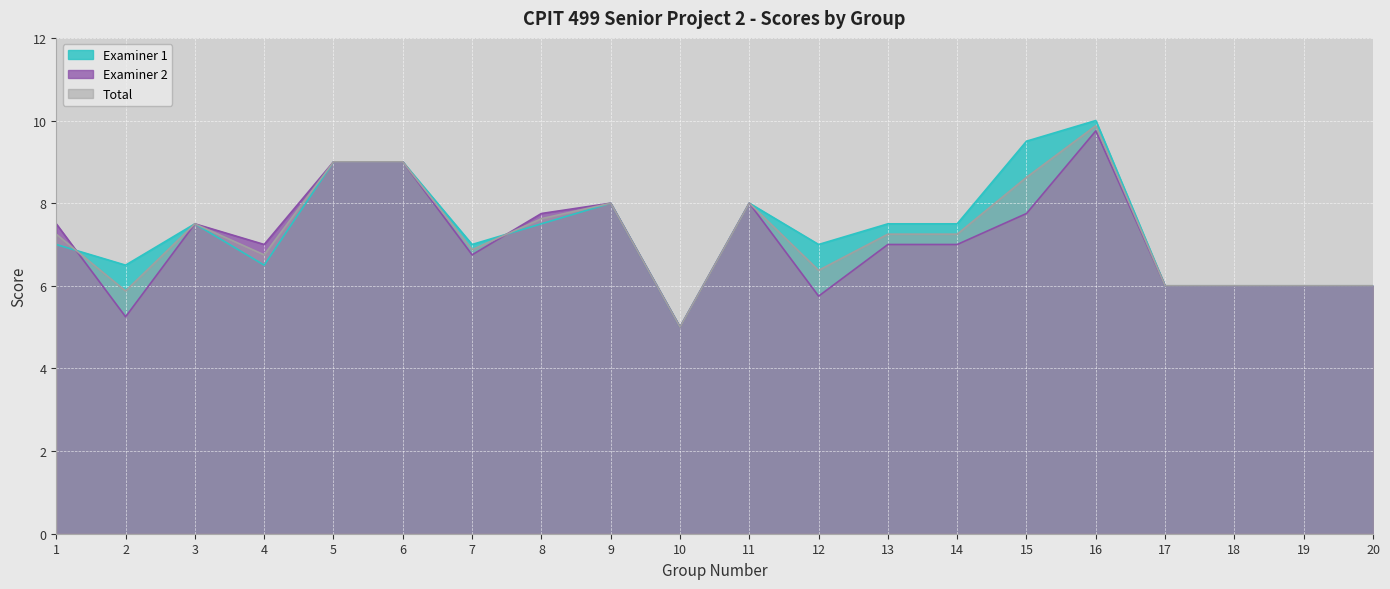

After their last crossing, which series has the higher values: Total or Examiner 1?

Total